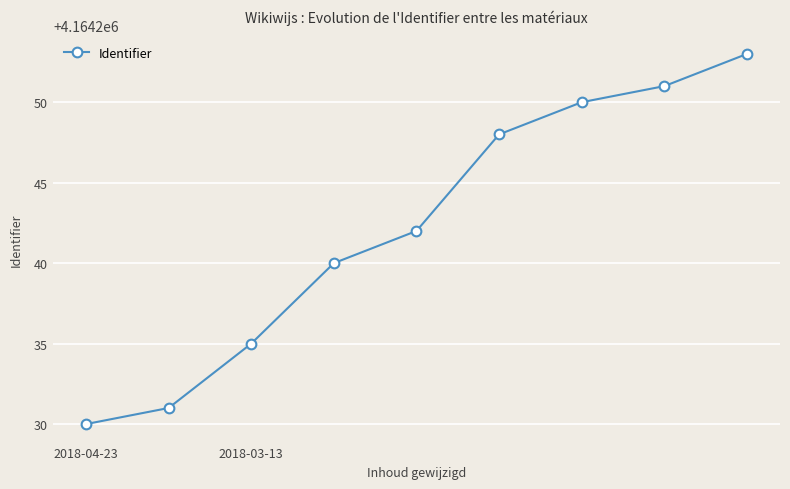

What is the value of the 4th point from the left?

4164240